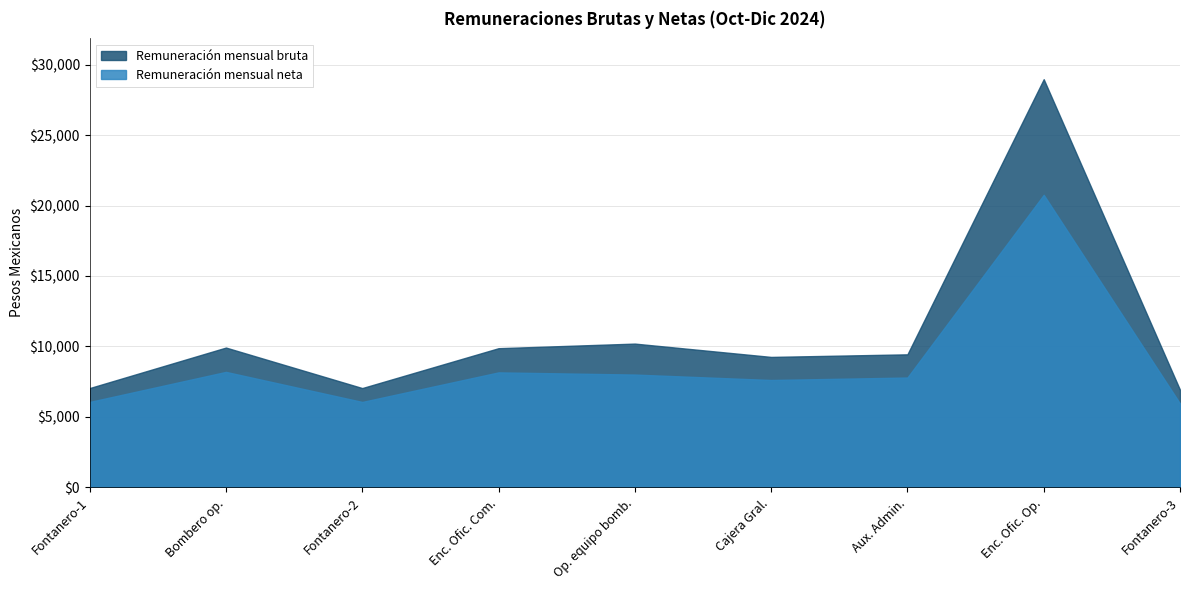

What is the minimum value shown in the chart?

5948.6